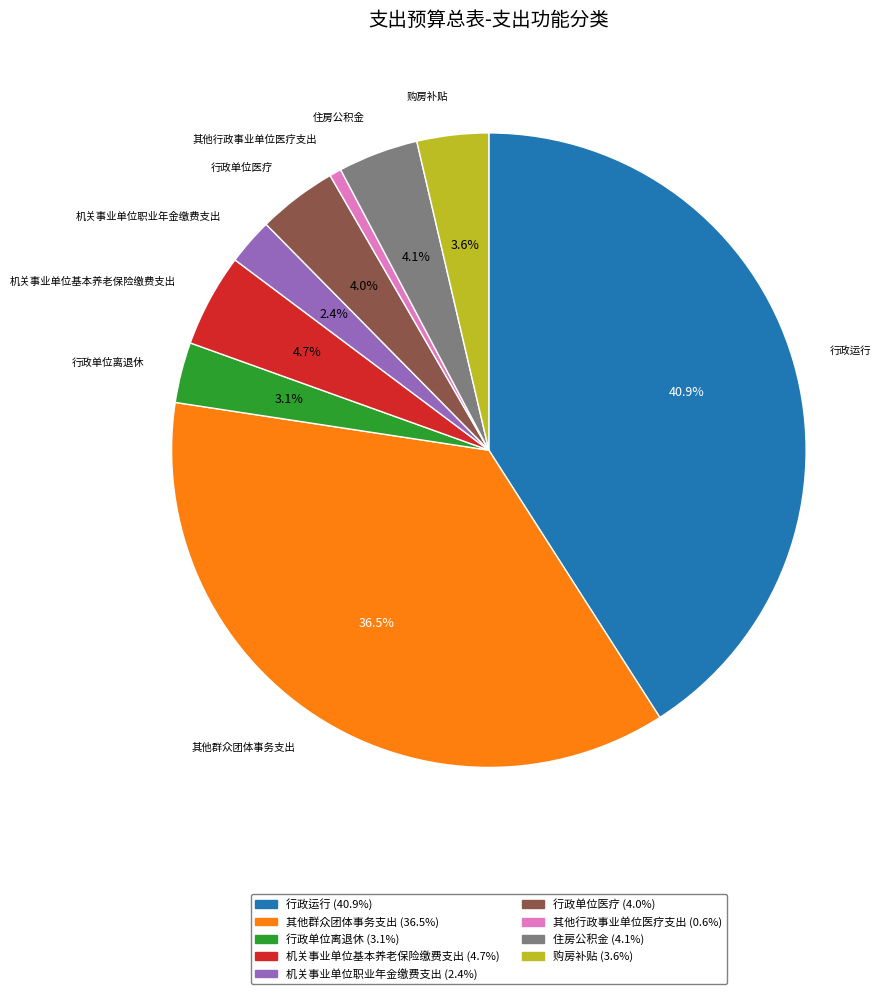

Does any single category account for the majority?

No